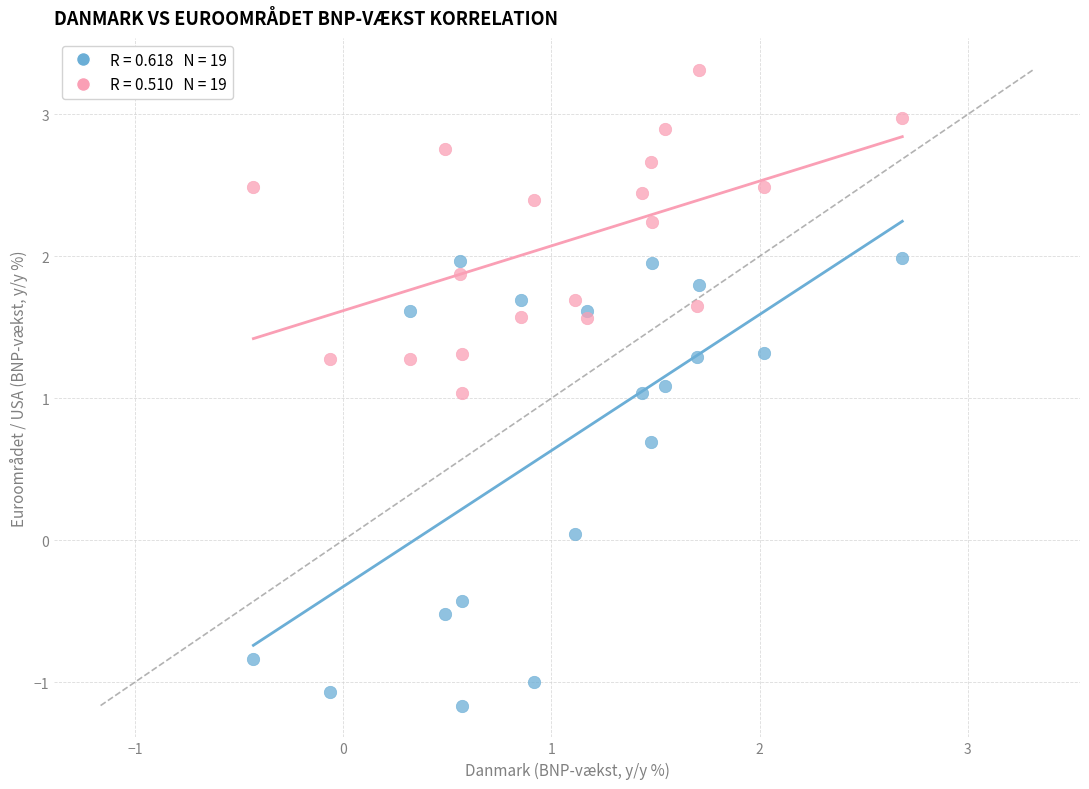

Across all data points, what is the range of X values (max minus min)?

3.1